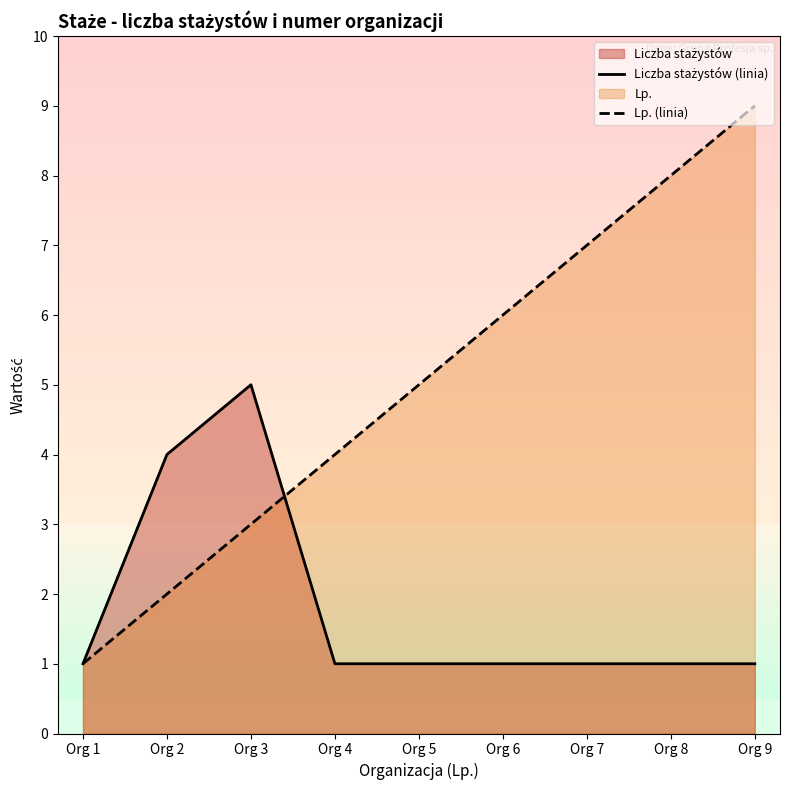

What is the highest value of the Lp. (linia) series?

9